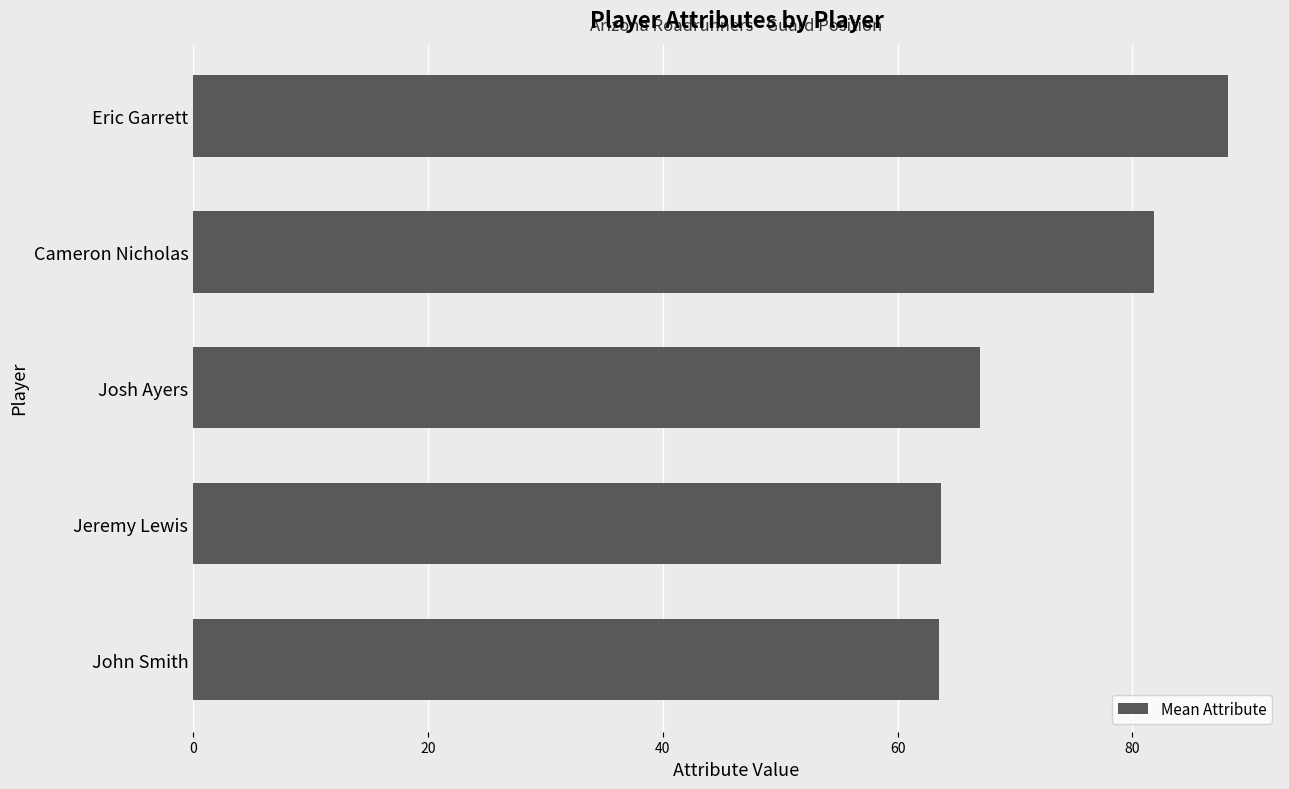

The value at Eric Garrett is 88.2. True or false?

True